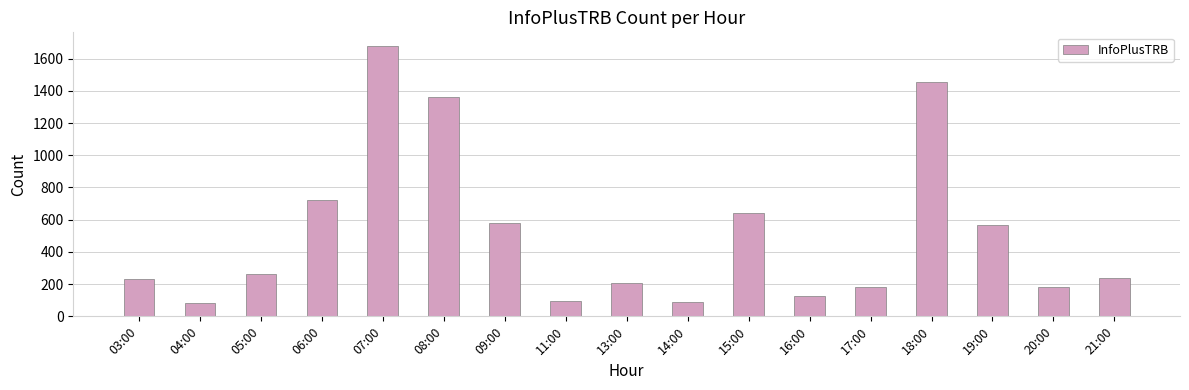

What is the maximum value shown in the chart?

1679